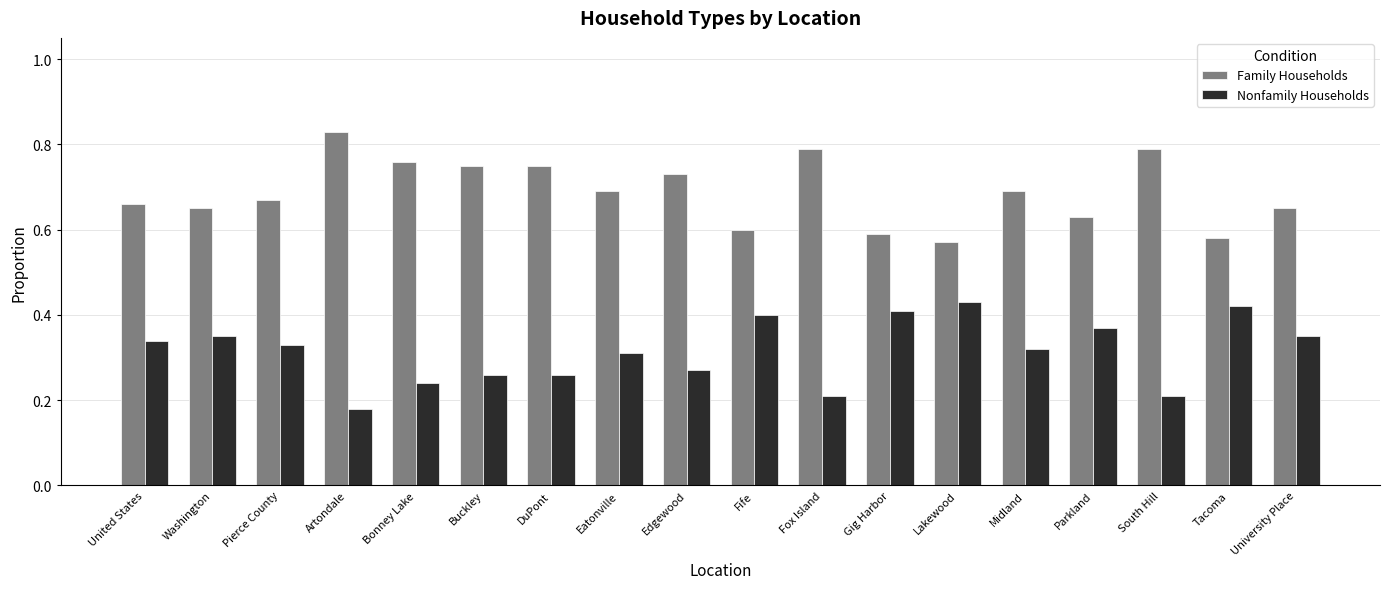

Is it true that Nonfamily Households equals 0.6 at Parkland?

False